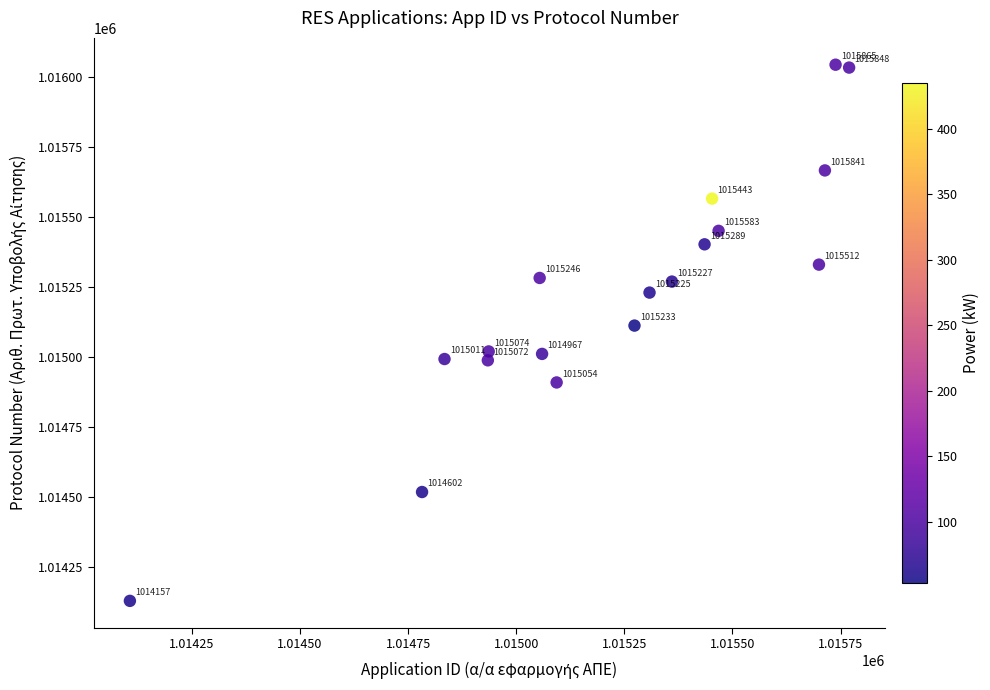

What Y value in the scatter plot is closest to 1015087?

1015112.9